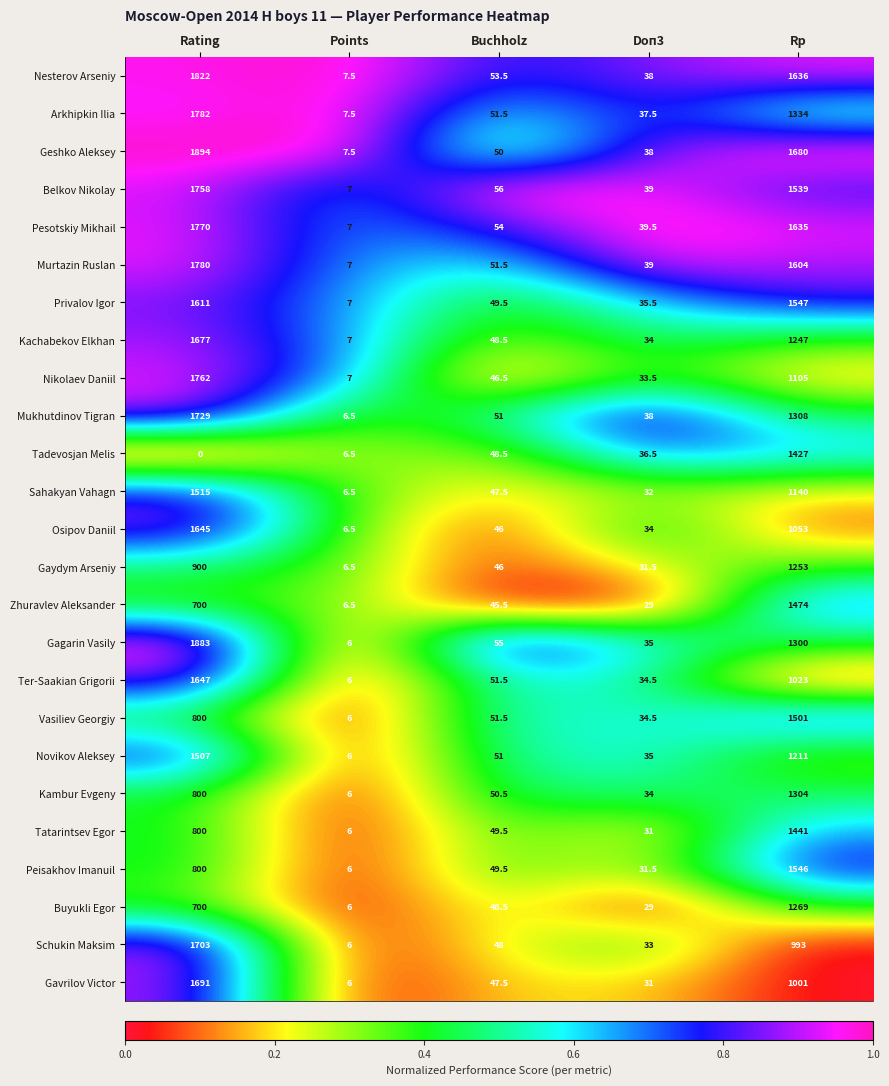

Which series has the widest spread of values?

Geshko Aleksey